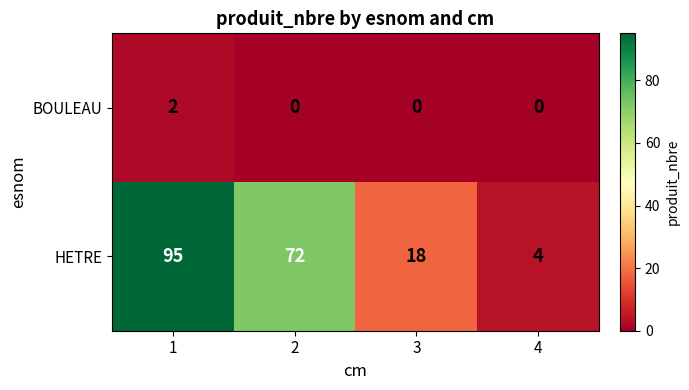

What is the average value of the HETRE series?

47